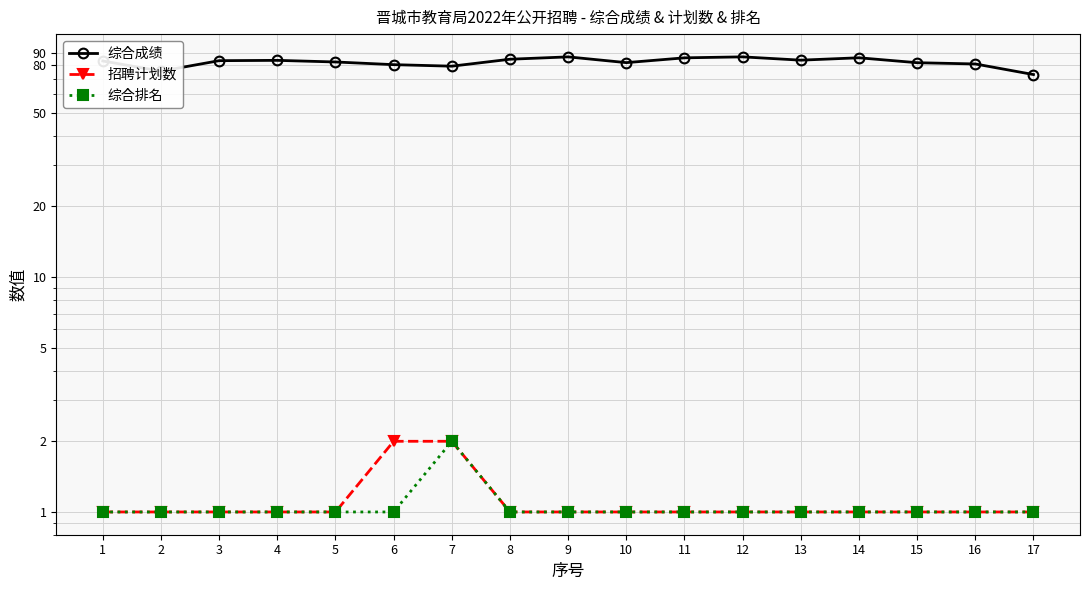

At which category does 综合排名 reach its first local peak?

7